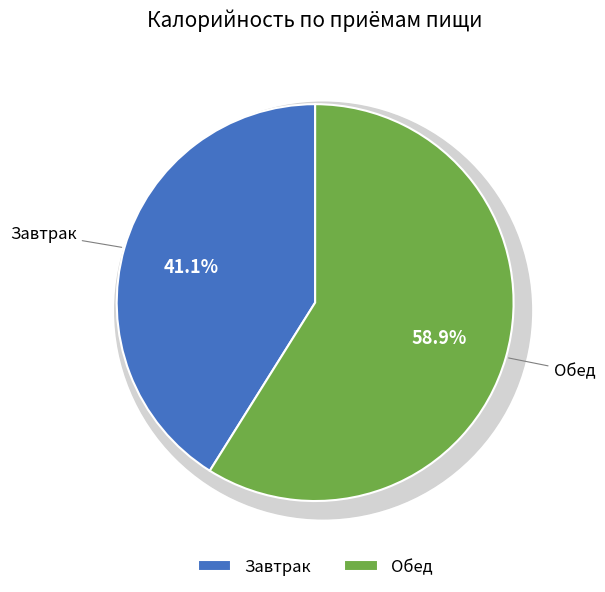

Approximately how many times larger is the value at Завтрак compared to Обед?

0.7